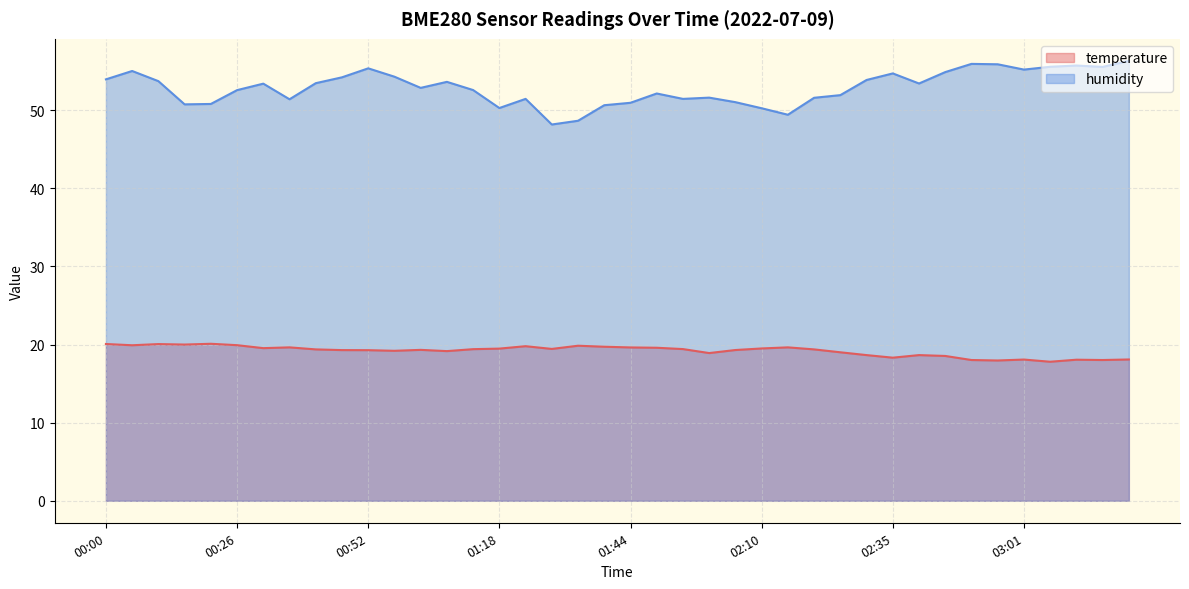

Where is the first local maximum for temperature?

00:10